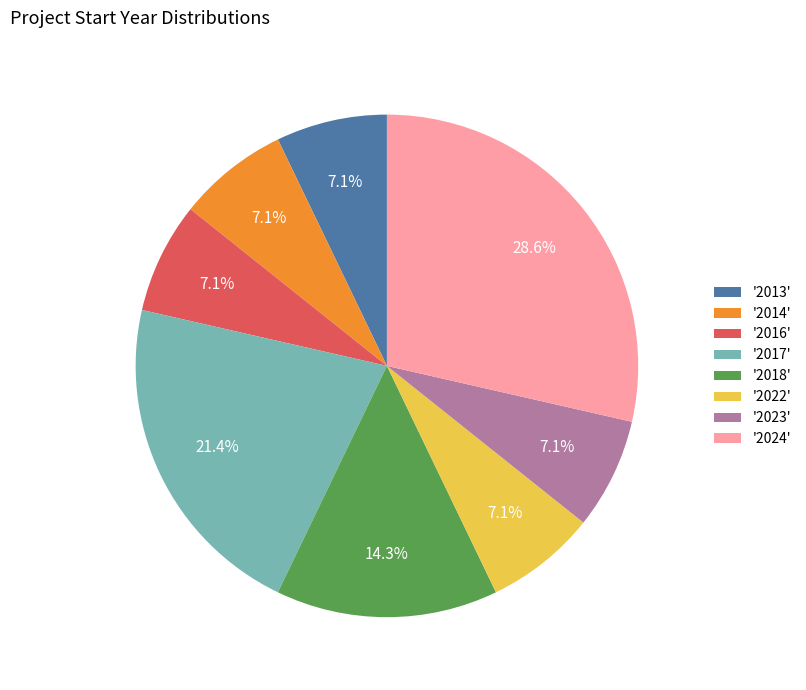

Combined, do '2024' and '2018' account for over 50%?

No